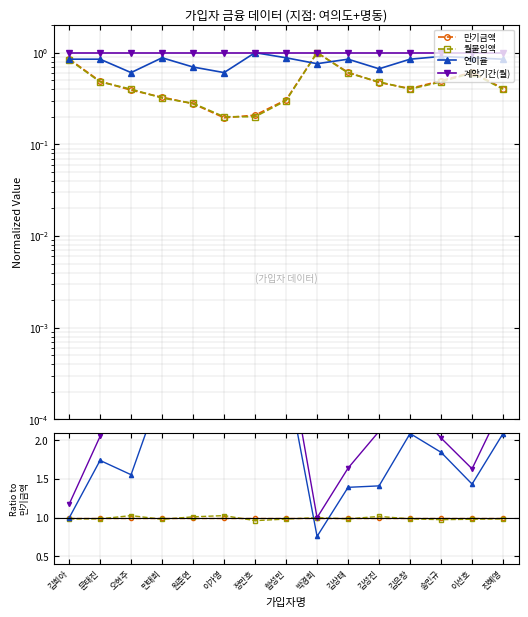

What is the maximum value for 월불입액?

1.0